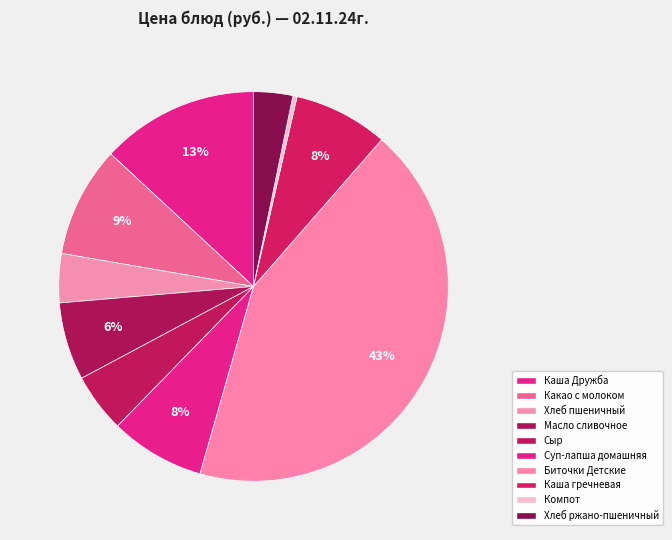

True or false: Компот accounts for 7% of the total.

False